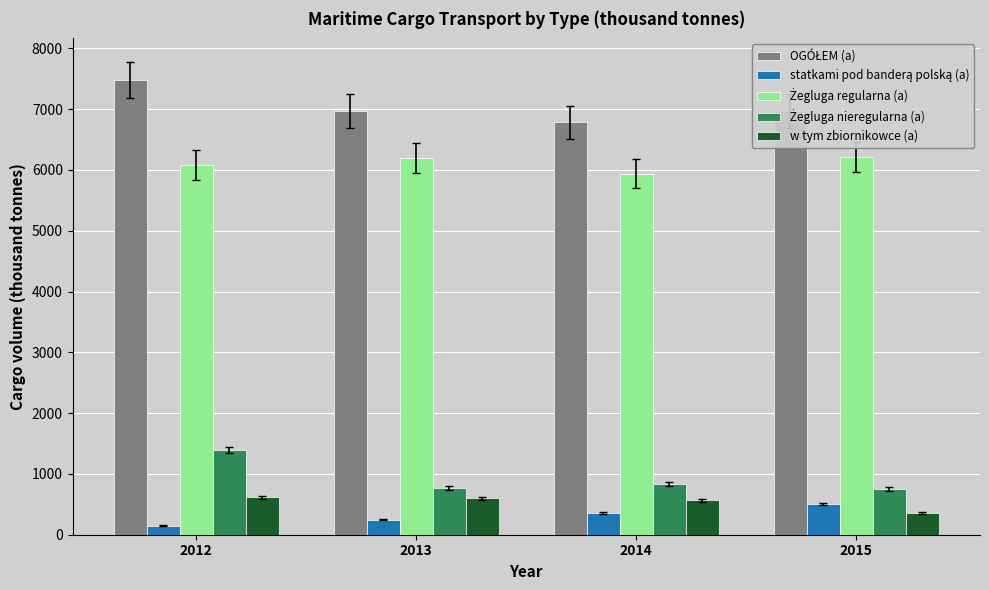

How many groups of bars are there?

4